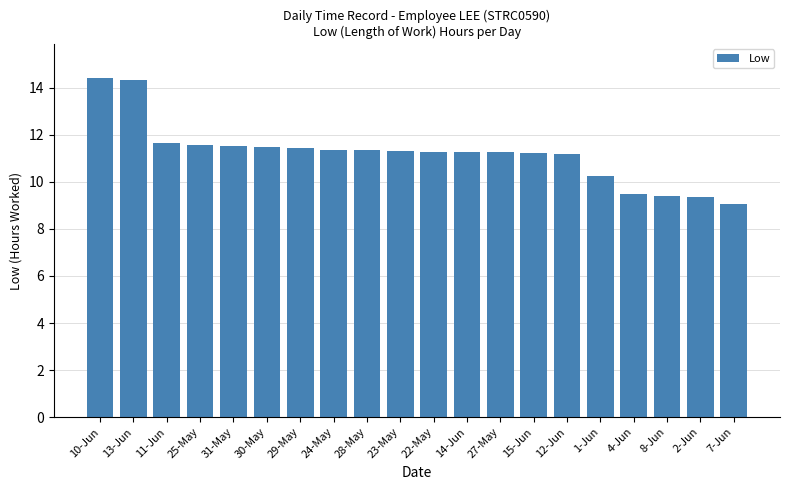

Which label corresponds to the smallest value in the chart?

7-Jun